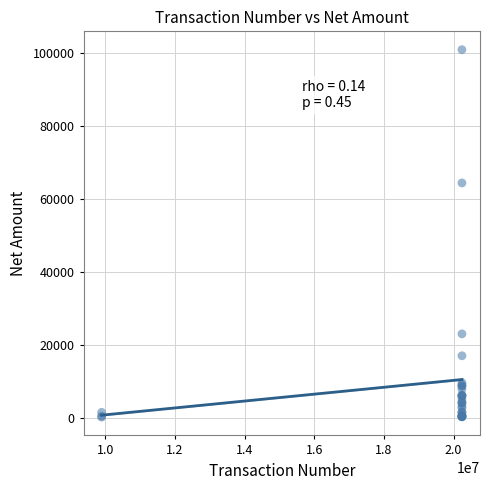

What Y value in the scatter plot is closest to 50615?

64440.0